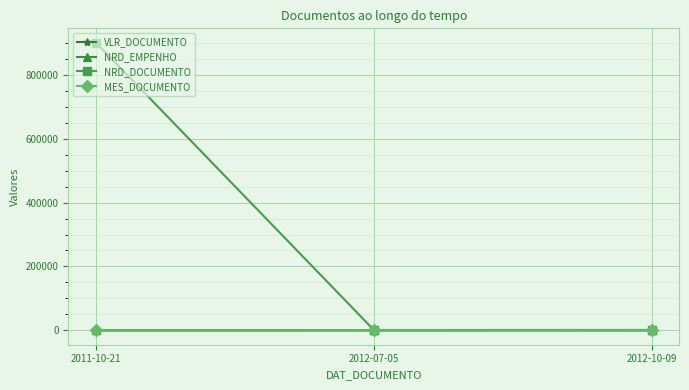

What is the label of the 3rd point from the left?

2012-10-09